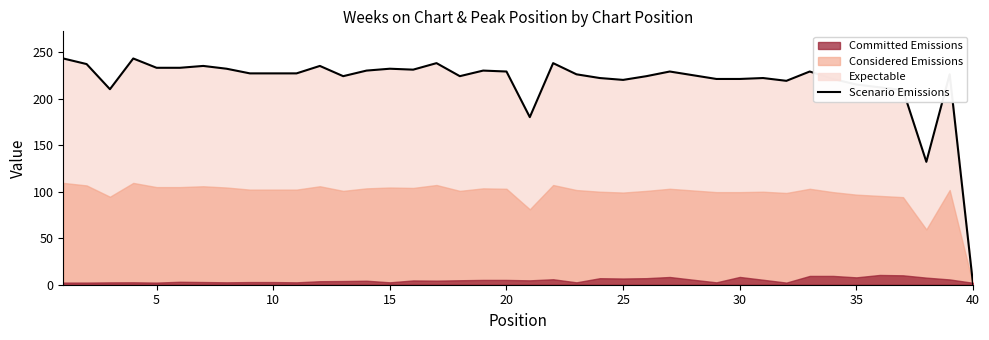

Which category has the lowest value in the Scenario Emissions series?

40